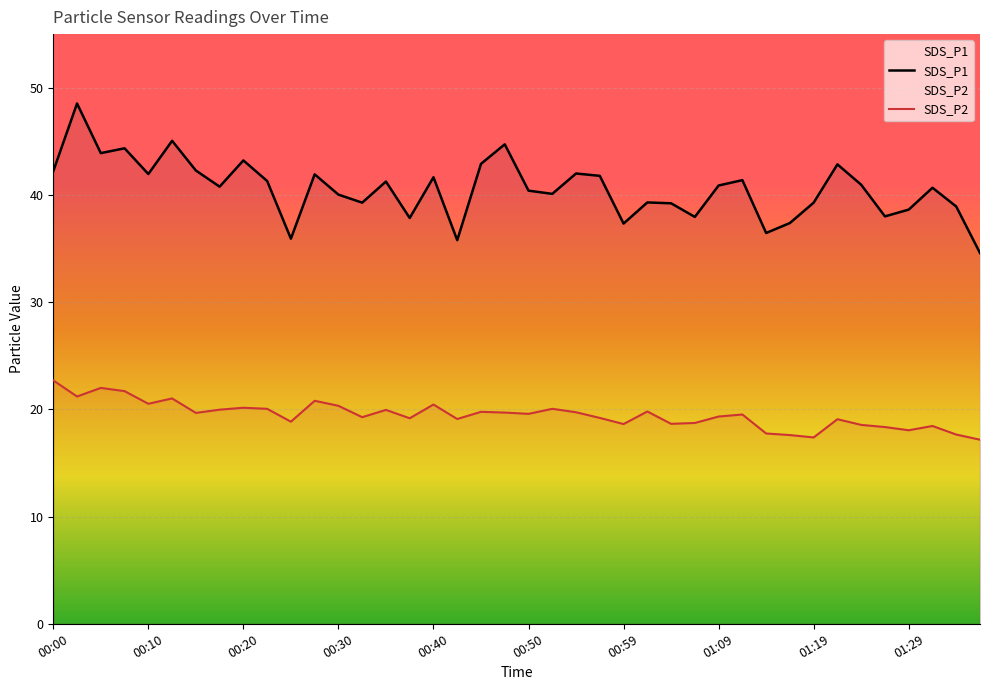

Which series has the largest total across all categories?

SDS_P1